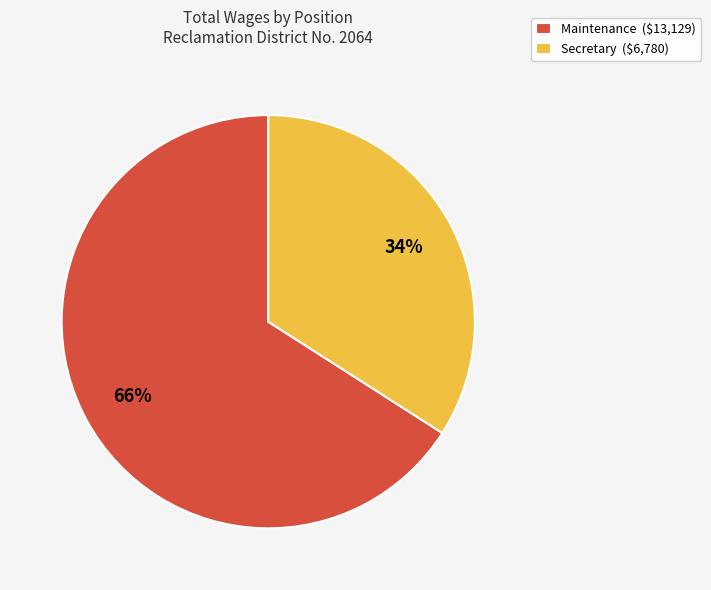

To the nearest percent, what is the difference between the largest and smallest slice percentages?

32%